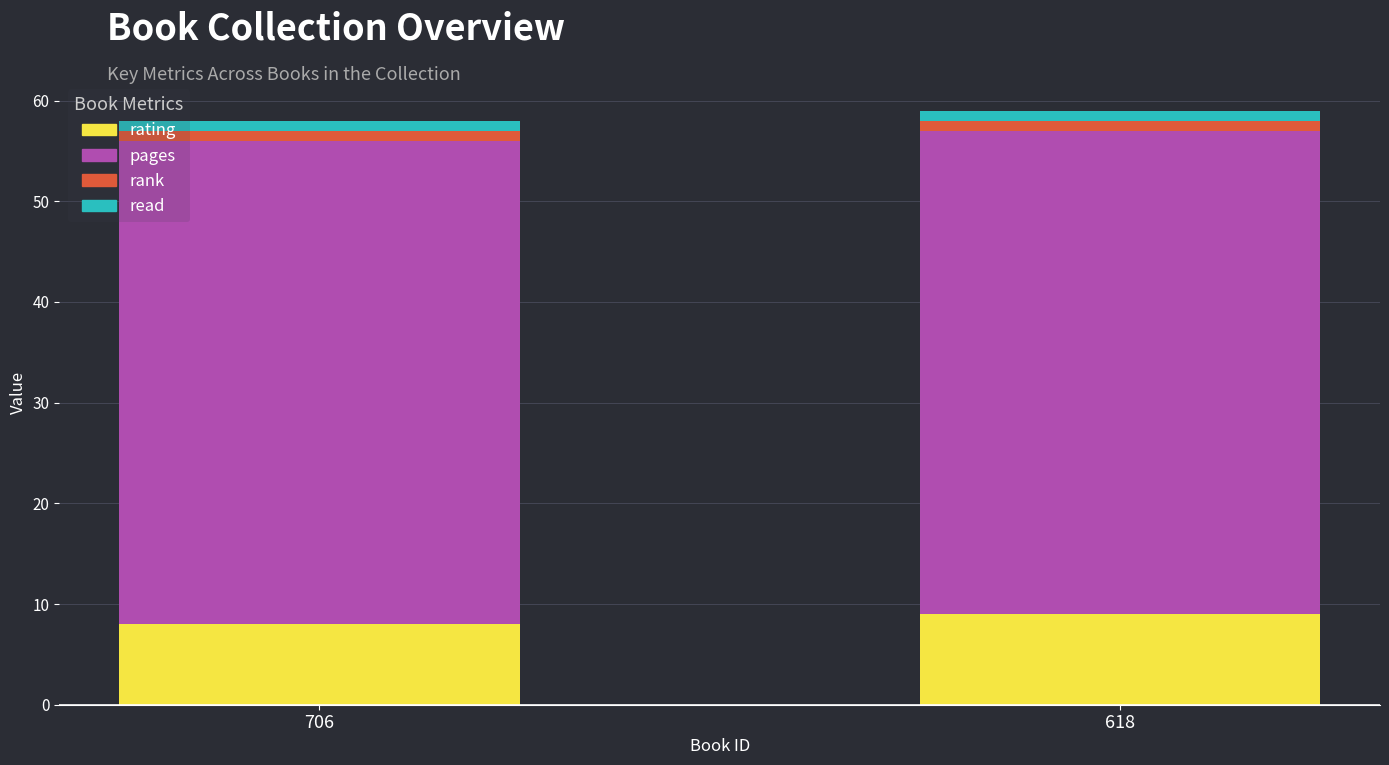

What is the sum of all rating values?

17